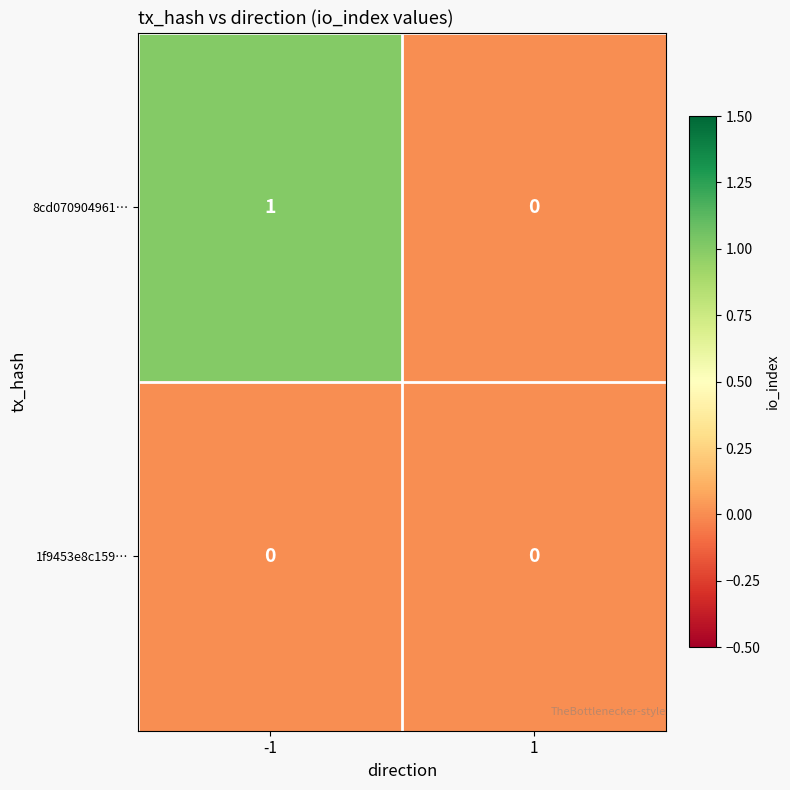

The 8cd070904961… series shows 1 at -1. True or false?

True